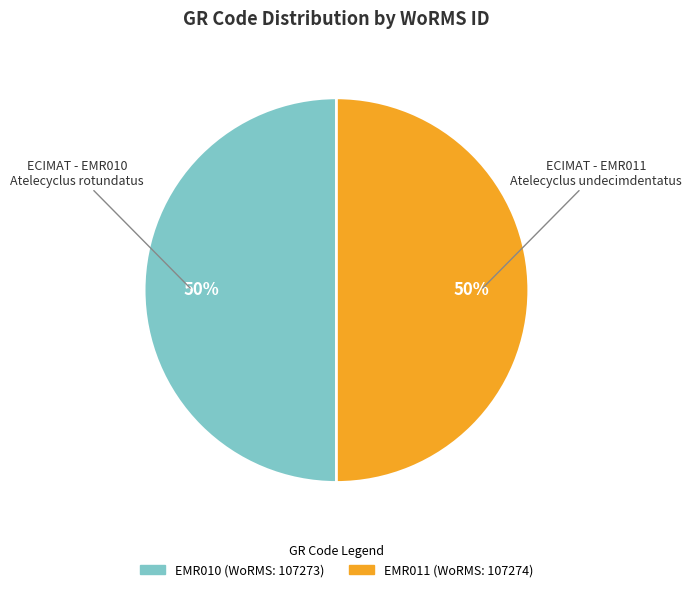

The EMR011 slice represents 37% of the pie. True or false?

False